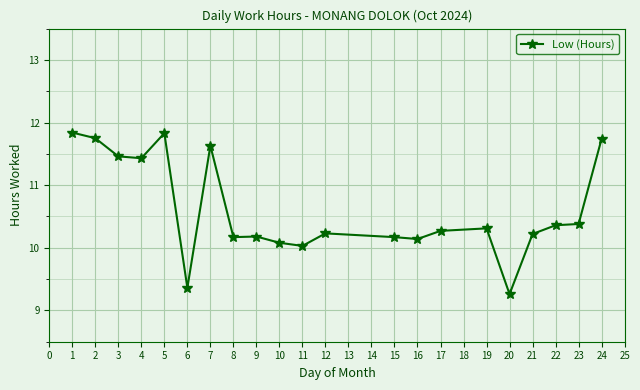

Approximately how many times larger is the value at 7 compared to 4?

1.0